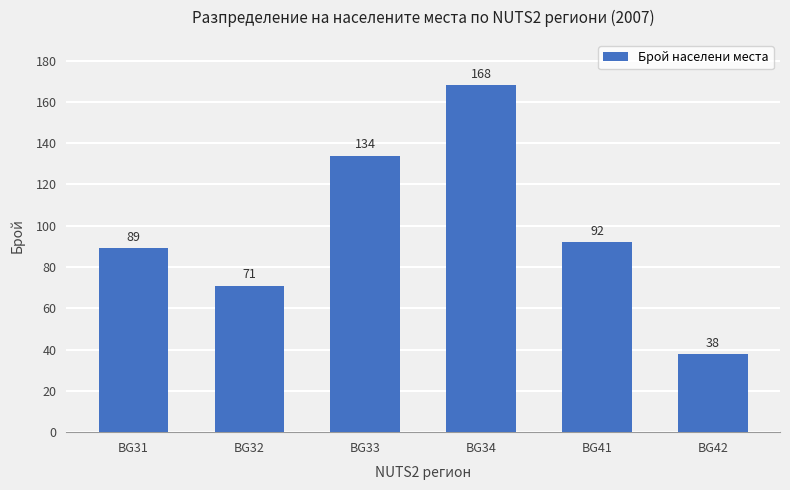

Which has a higher value, BG42 or BG33?

BG33